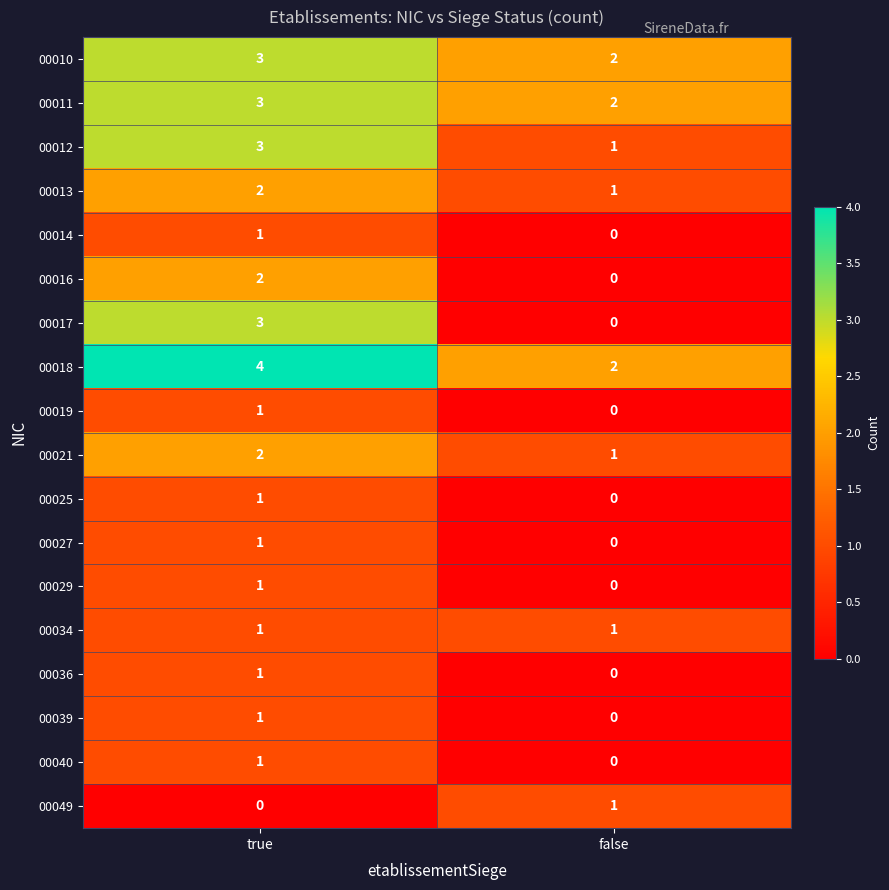

The 00025 series shows 0 at true. True or false?

False